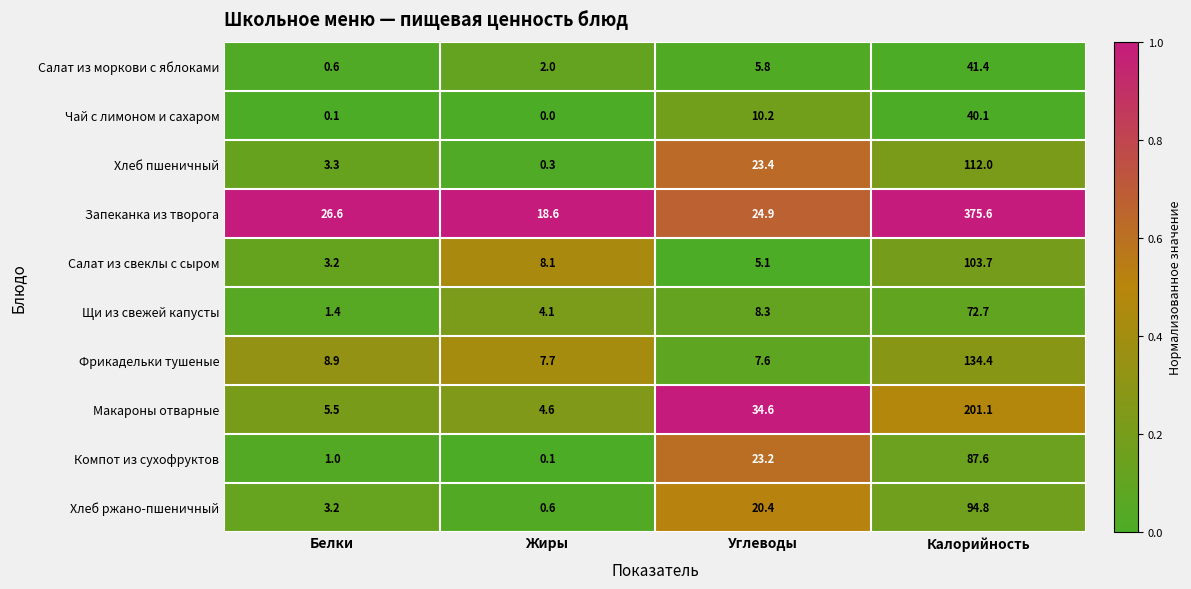

Which series has the largest total across all categories?

Запеканка из творога